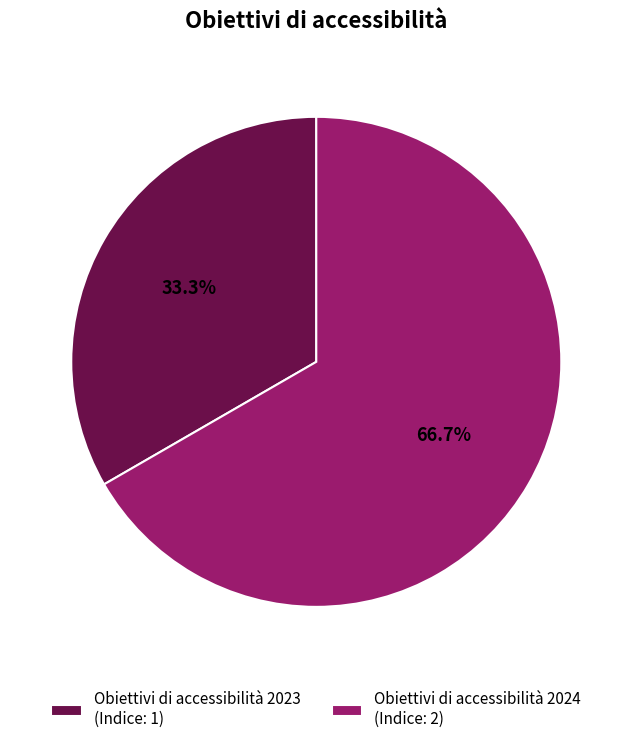

How many slices are in this pie chart?

2